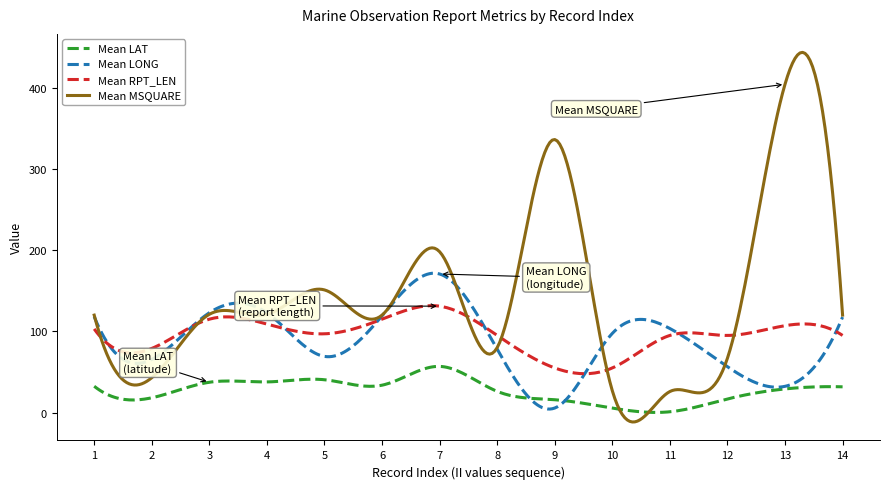

Which series has the largest total across all categories?

Mean MSQUARE